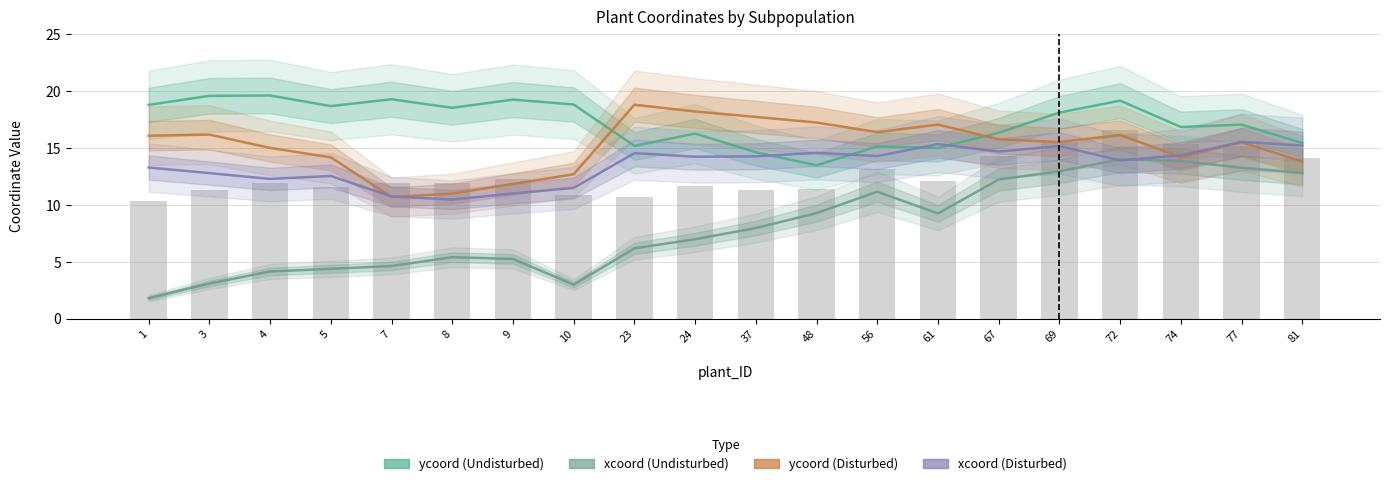

List the series in order of their overall mean, highest first.

ycoord (Undisturbed), ycoord (Disturbed), xcoord (Disturbed), xcoord (Undisturbed)